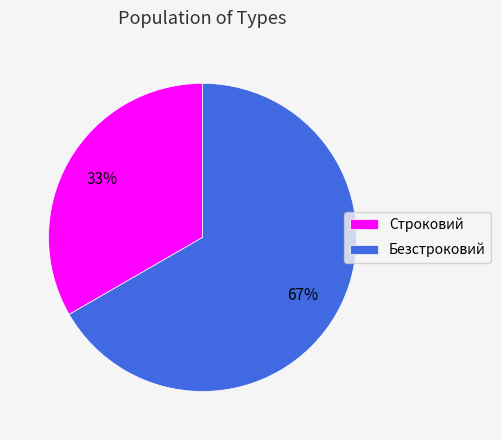

Count the number of slices in the pie.

2